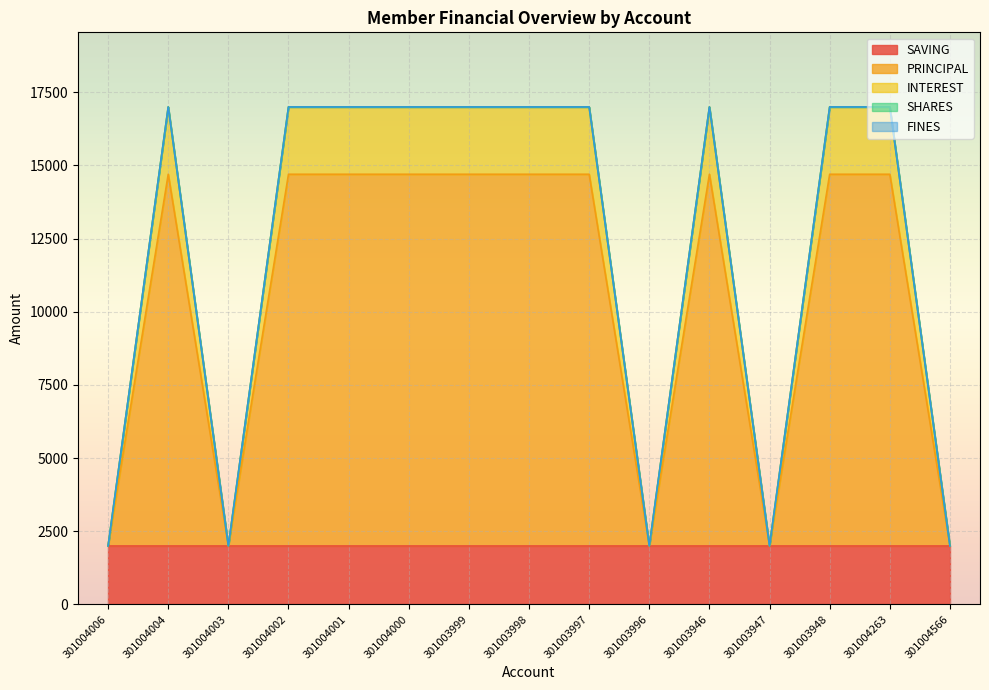

List the series in order of their peak value, lowest first.

SHARES, FINES, SAVING, INTEREST, PRINCIPAL